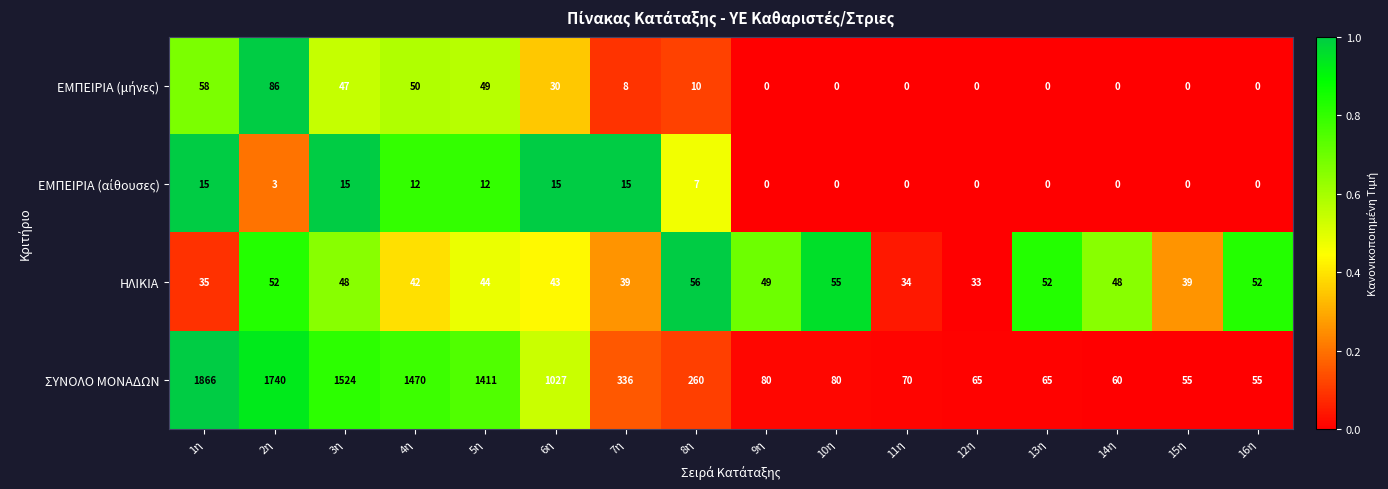

Which category has the highest value in the ΣΥΝΟΛΟ ΜΟΝΑΔΩΝ series?

1η